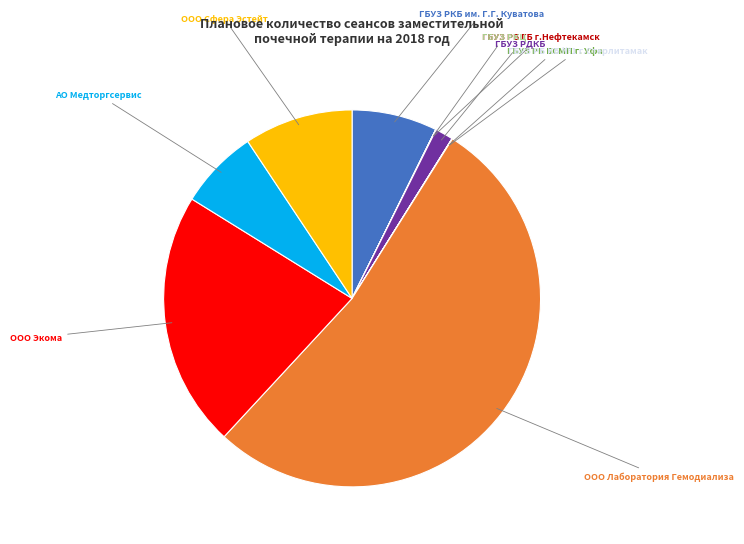

Is there a majority slice in this chart?

Yes